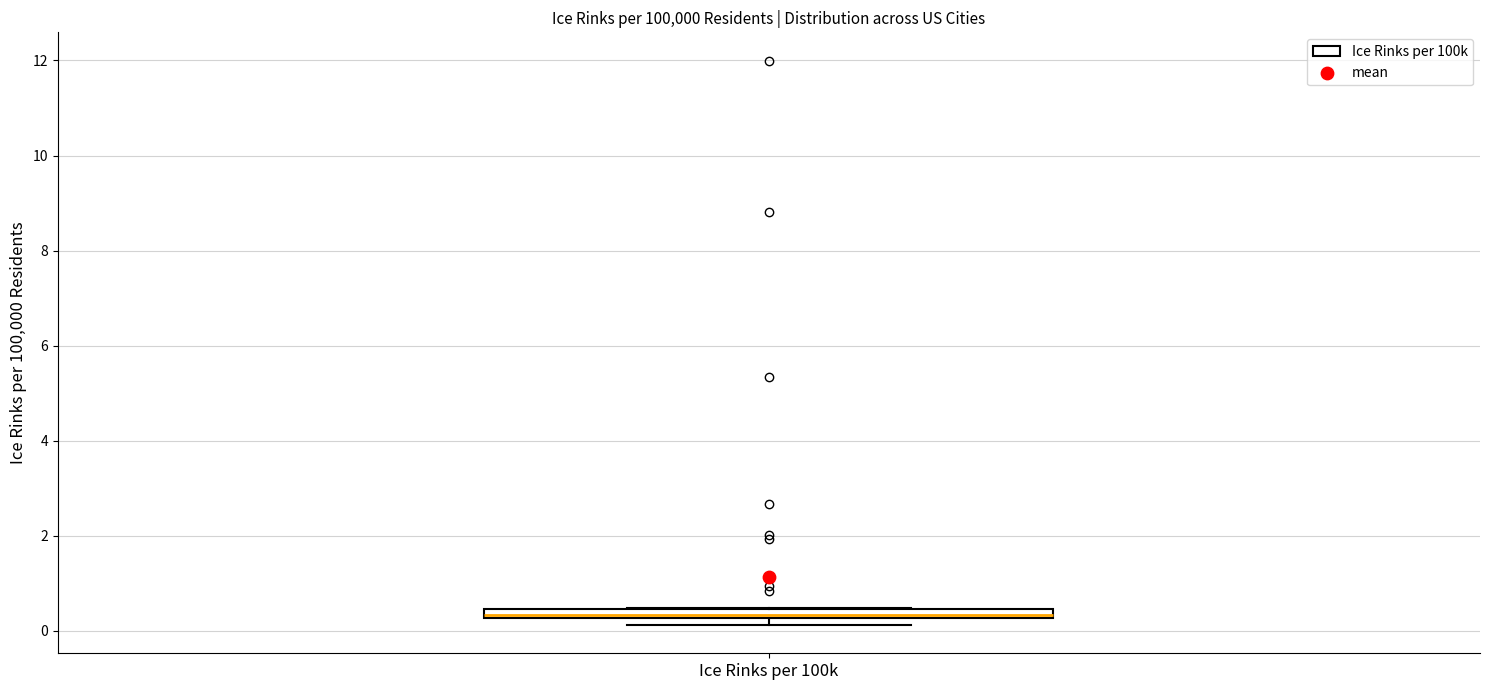

Where is the upper edge of the box for Ice Rinks per 100k on the y-axis? The values are not printed on the chart, so give them approximately, as read against the axis.

0.4